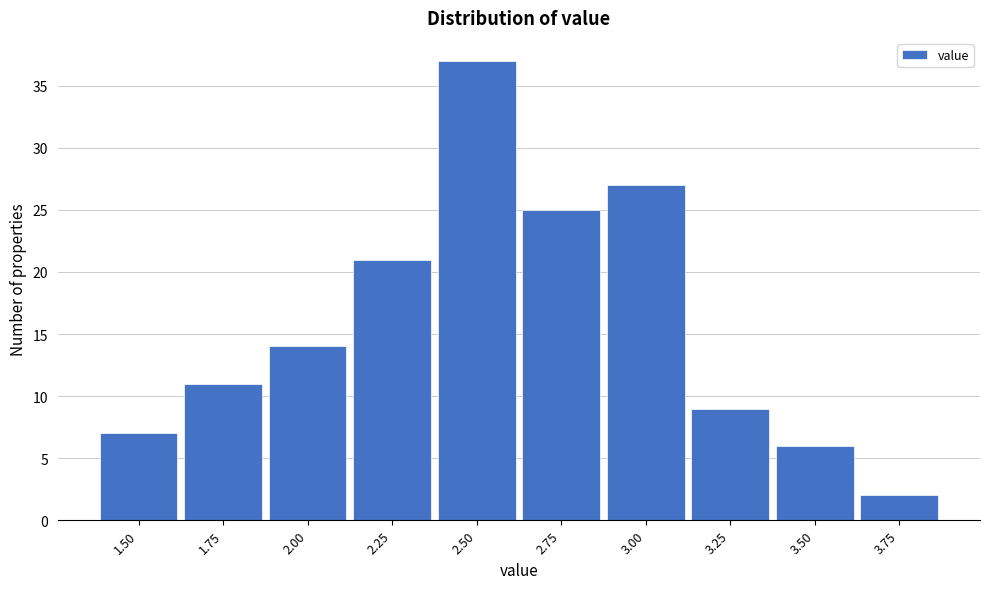

Reading left to right, list all the values displayed in this chart.

7	11	14	21	37	25	27	9	6	2